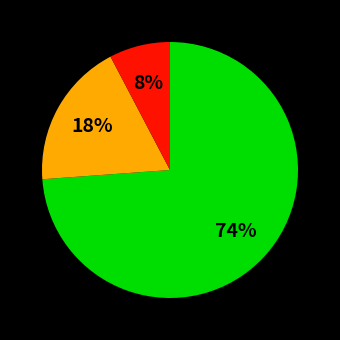

To the nearest percent, what is the difference between the largest and smallest slice percentages?

66%